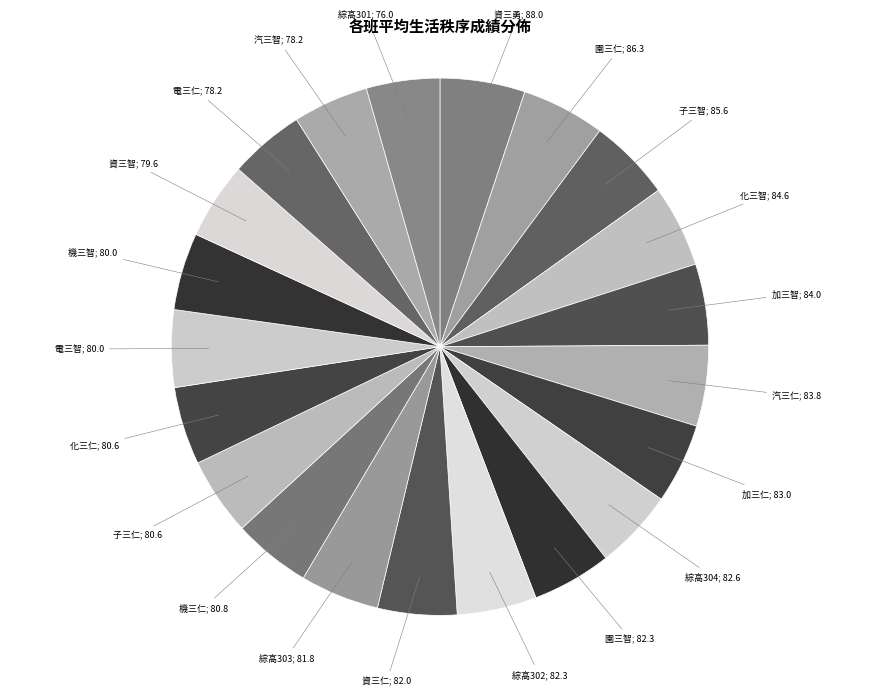

To the nearest percent, what is the difference between the largest and smallest slice percentages?

1%